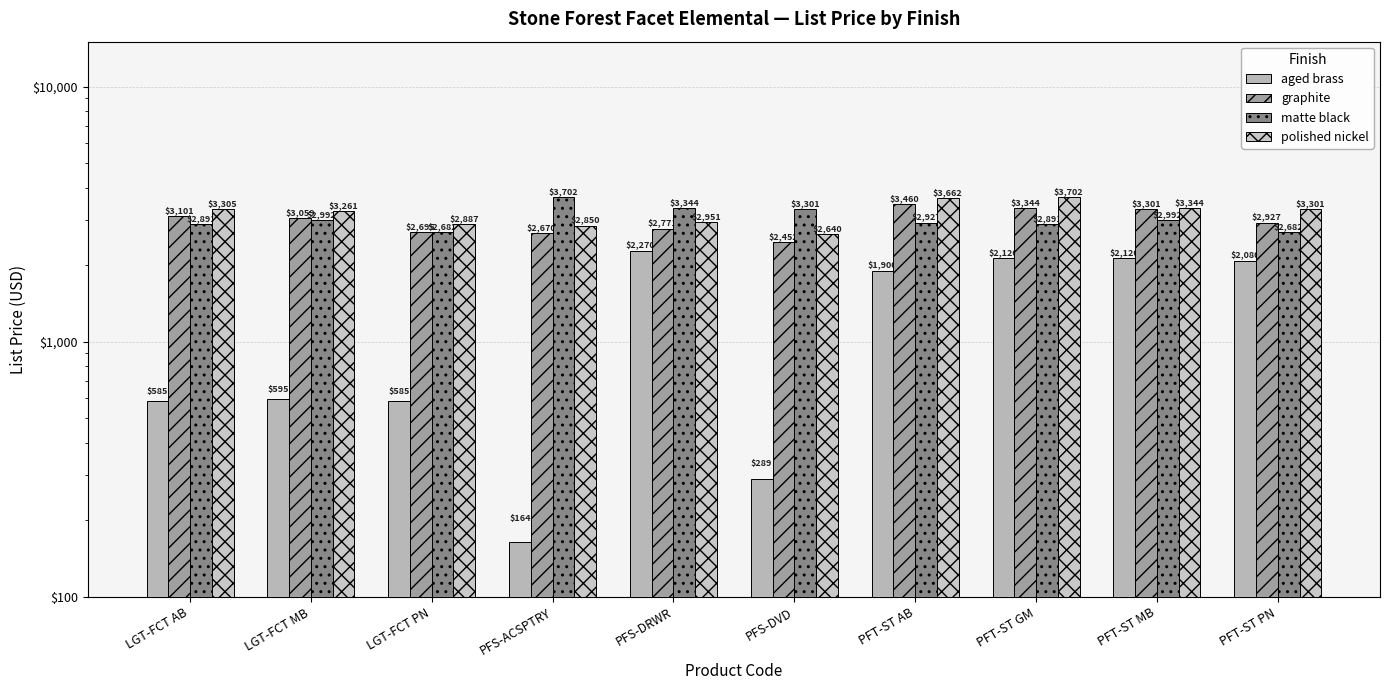

Reading left to right, extract all data points from this chart.

aged brass: 585	595	585	164	2270	289	1900	2120	2120	2080
graphite: 3101	3059	2695	2670	2771	2452	3460	3344	3301	2927
matte black: 2891	2992	2682	3702	3344	3301	2927	2891	2992	2682
polished nickel: 3305	3261	2887	2850	2951	2640	3662	3702	3344	3301